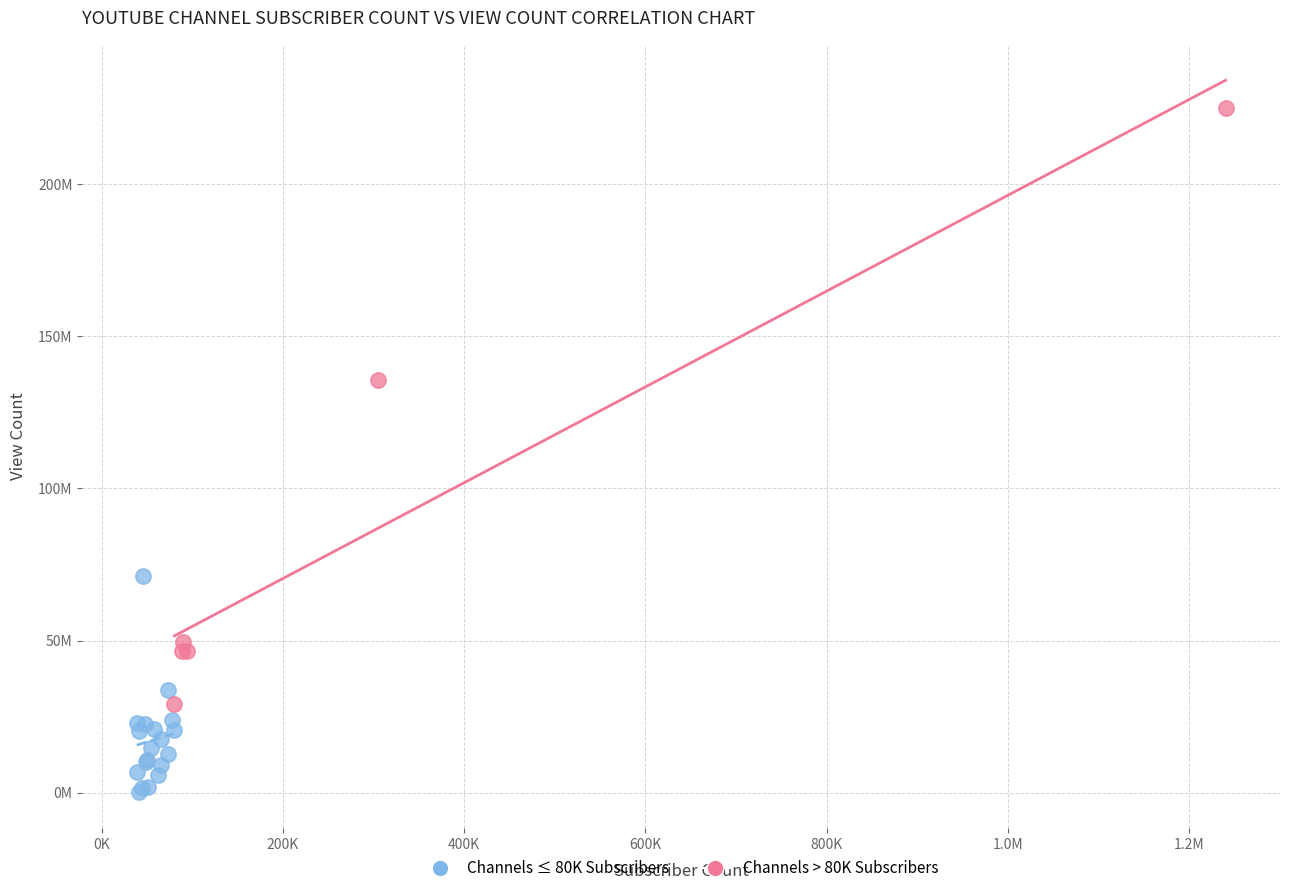

What are all the series names shown in the legend?

Channels ≤ 80K Subscribers, Channels > 80K Subscribers